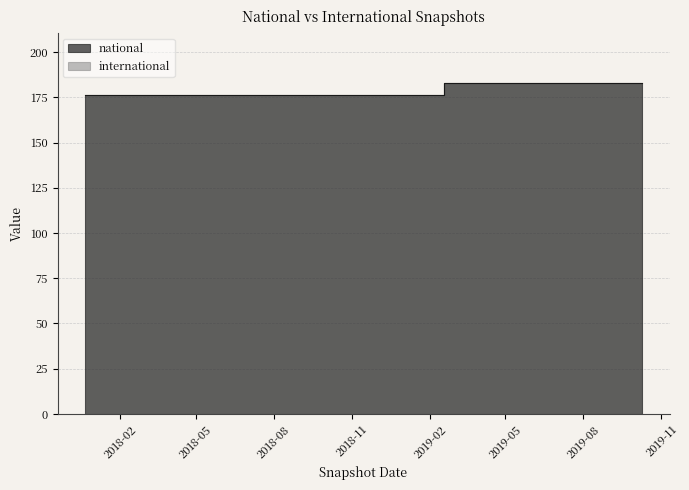

What is the value of the 2nd point from the left?

176